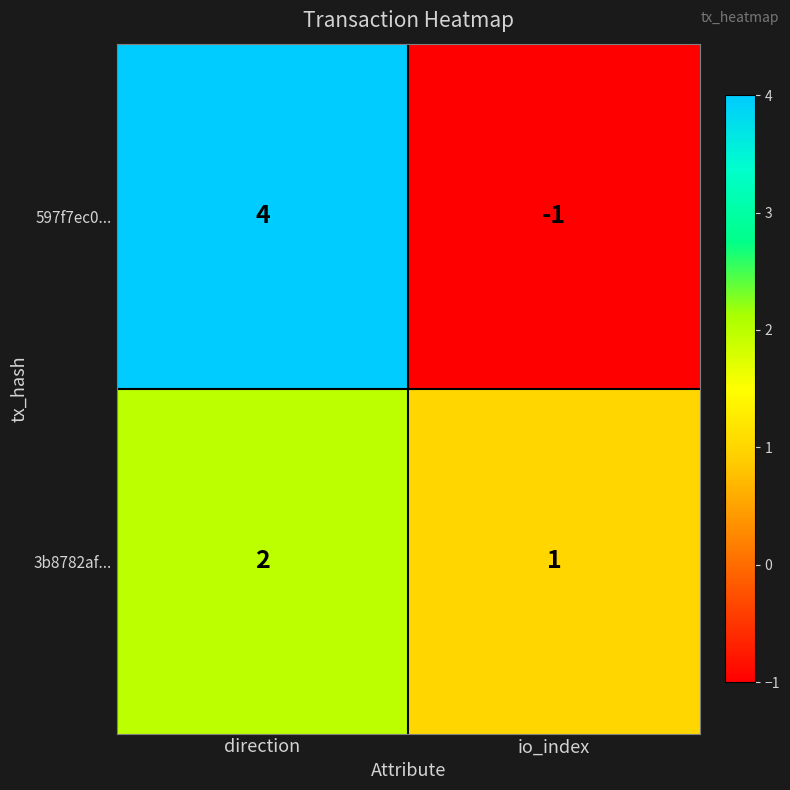

How many data points does each series have?

2